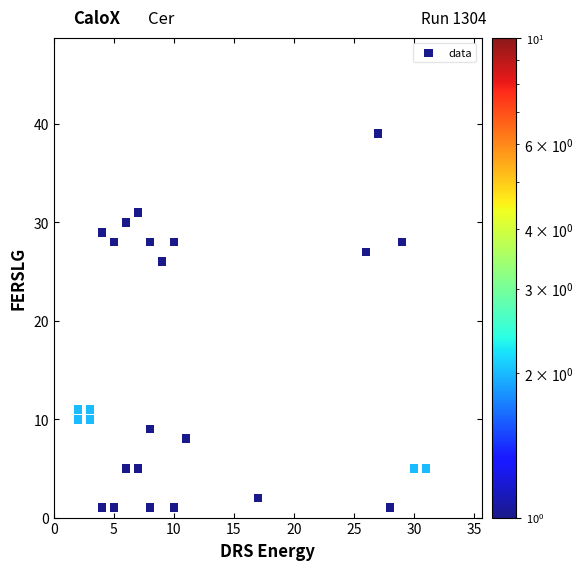

What Y value in the scatter plot is closest to 20?

26